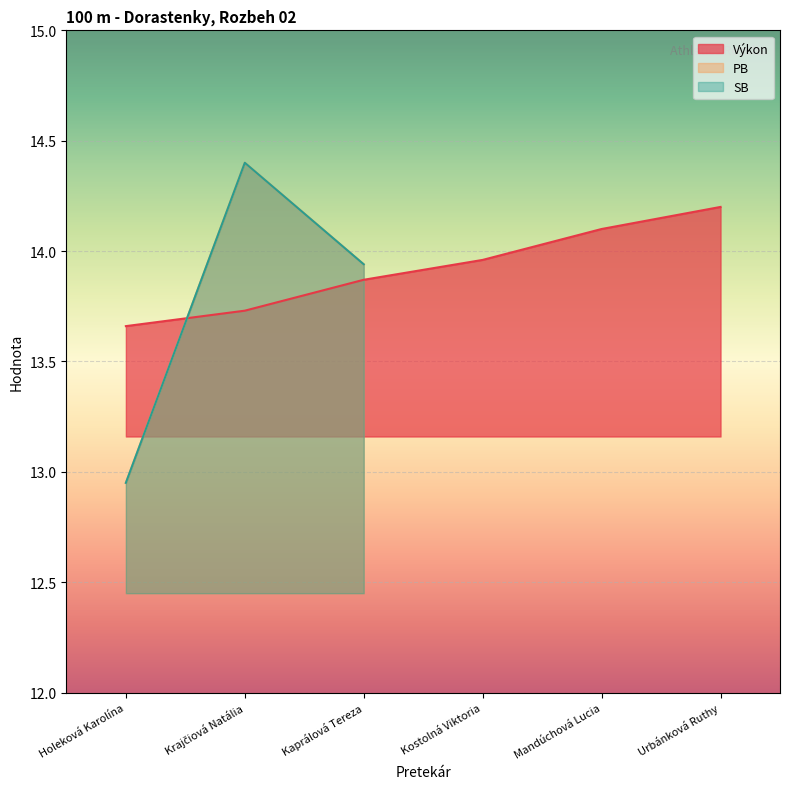

Is it true that PB equals 0.0 at Kostolná Viktoria?

True